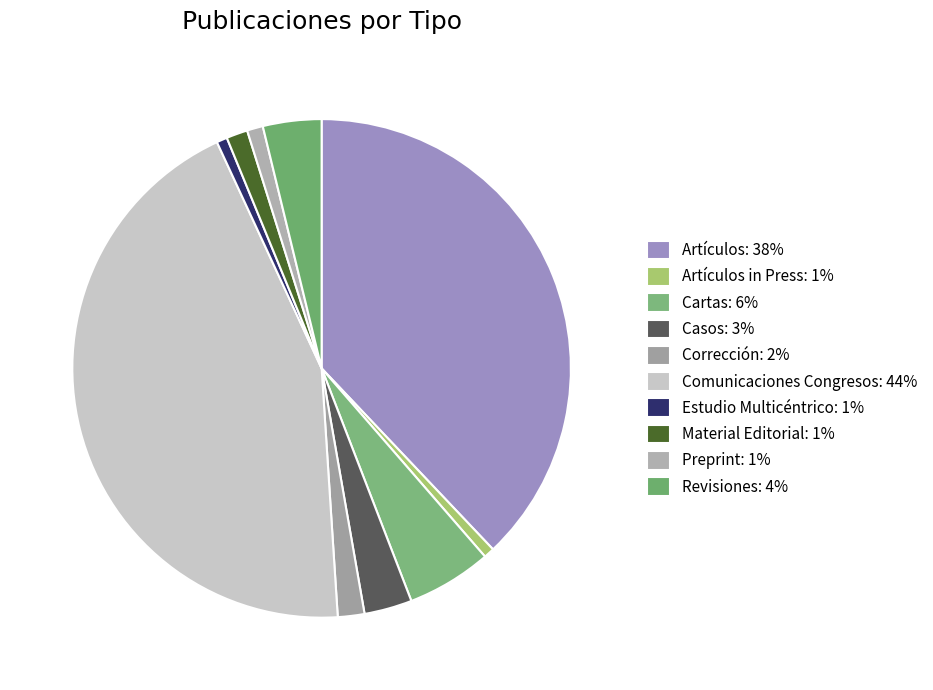

How many segments does this pie chart have?

10